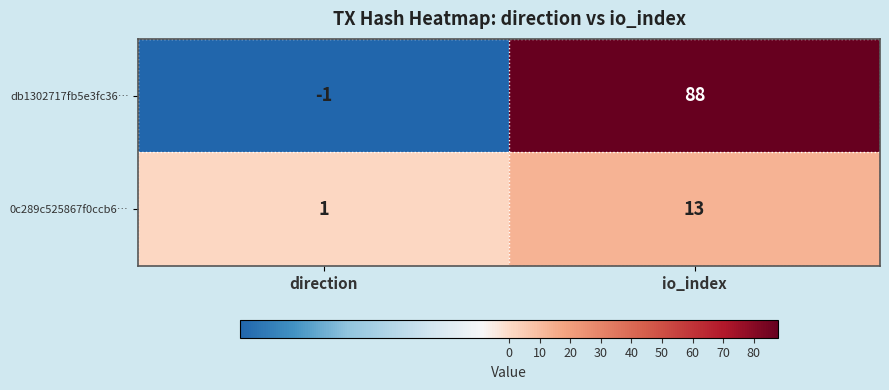

What is the difference between the maximum and minimum values in the db1302717fb5e3fc36… series?

89